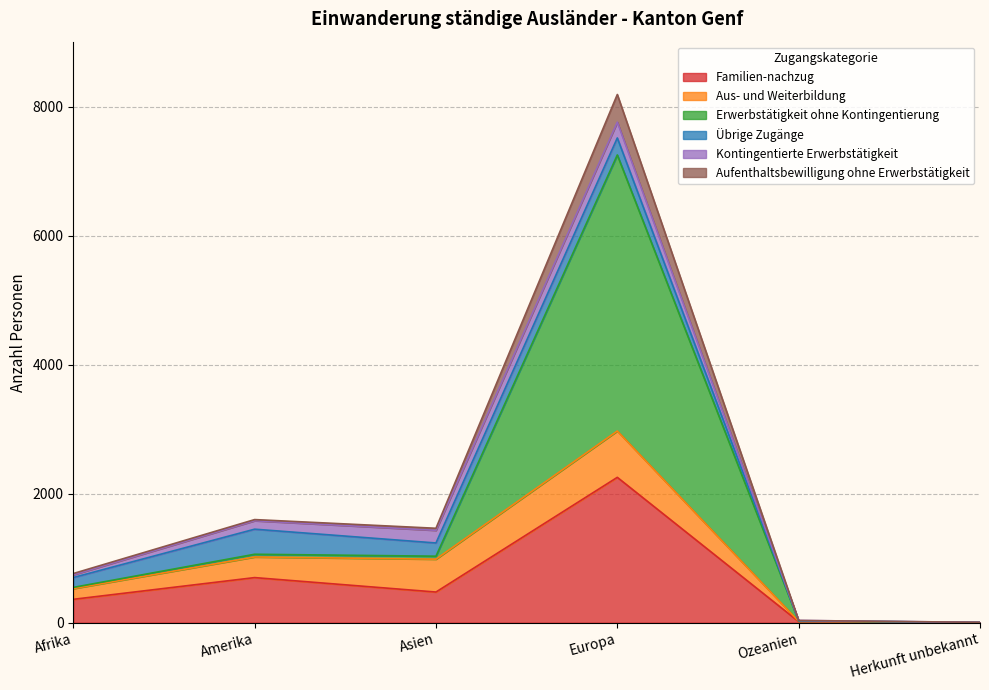

How many lines are shown in the chart?

6